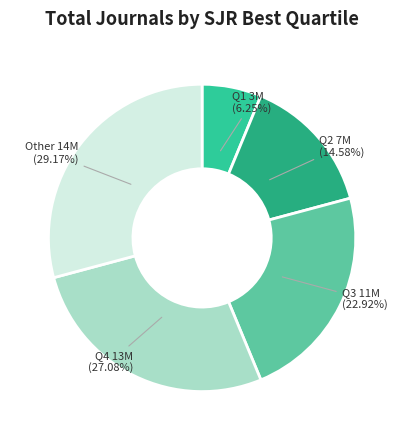

Is there any slice that represents more than half of the pie?

No